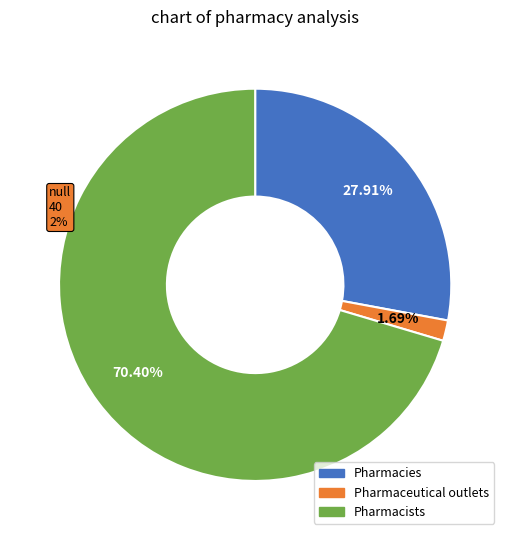

Between Pharmacies and Pharmaceutical outlets, which is larger?

Pharmacies